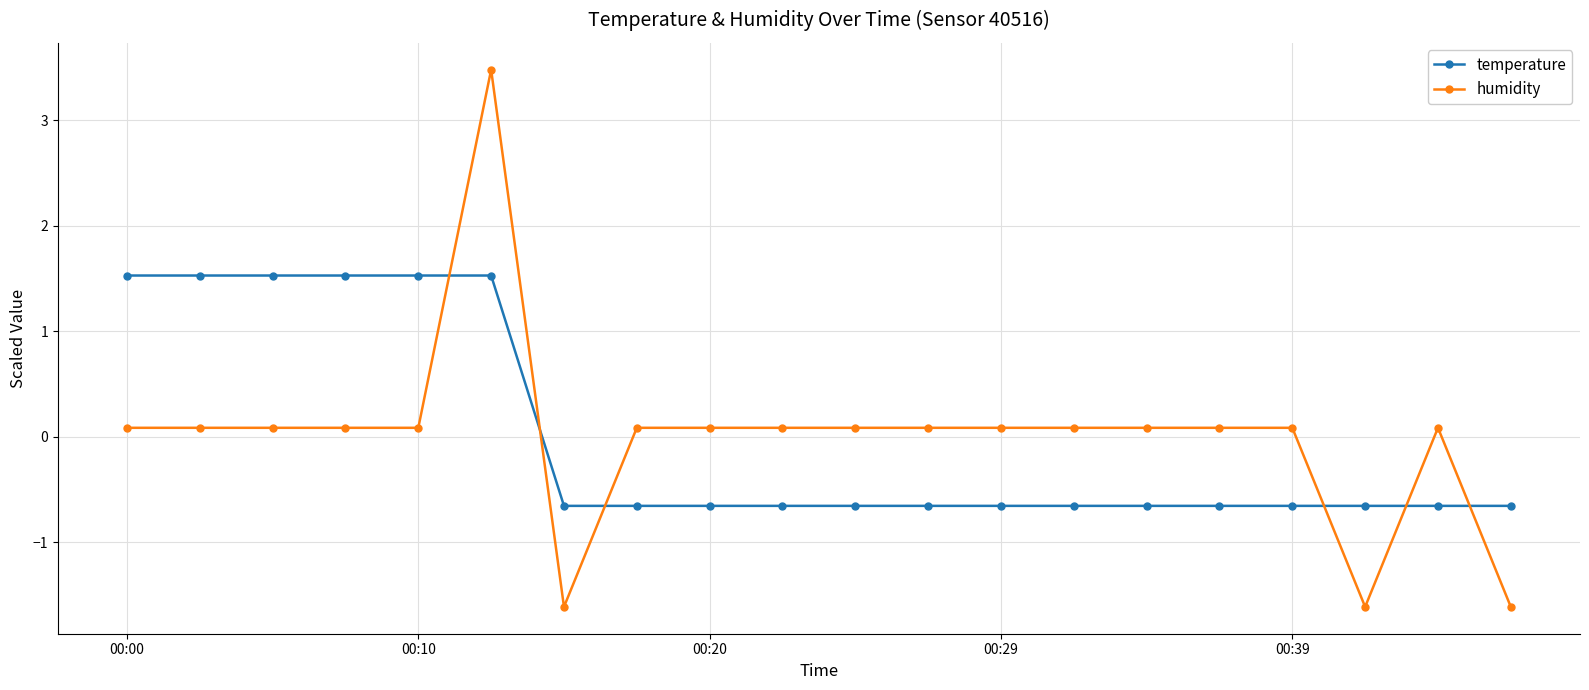

List the series in order of their peak value, highest first.

humidity, temperature